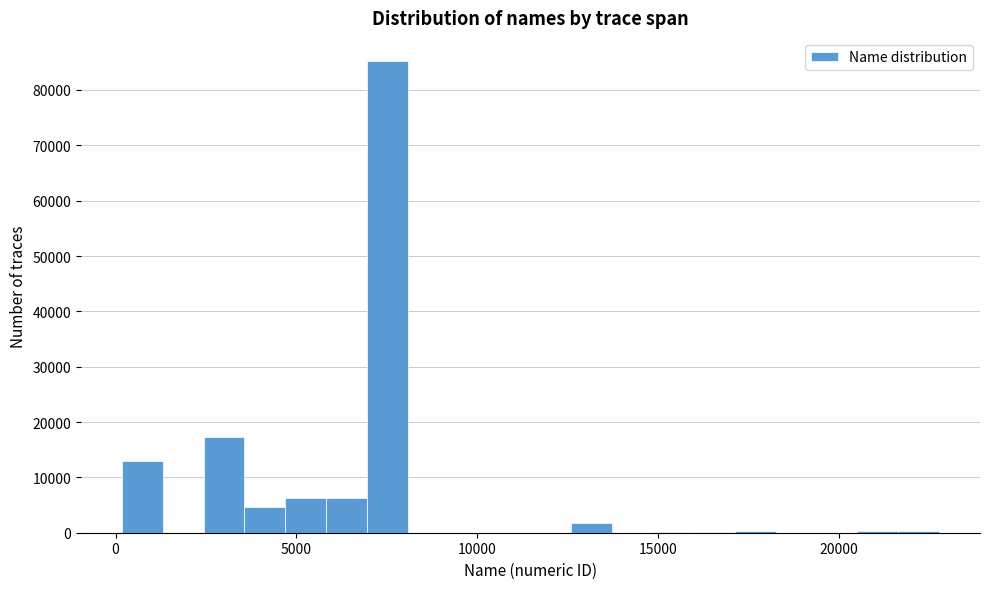

Read against the x-axis, roughly where is the centre of the tallest bar?

7500